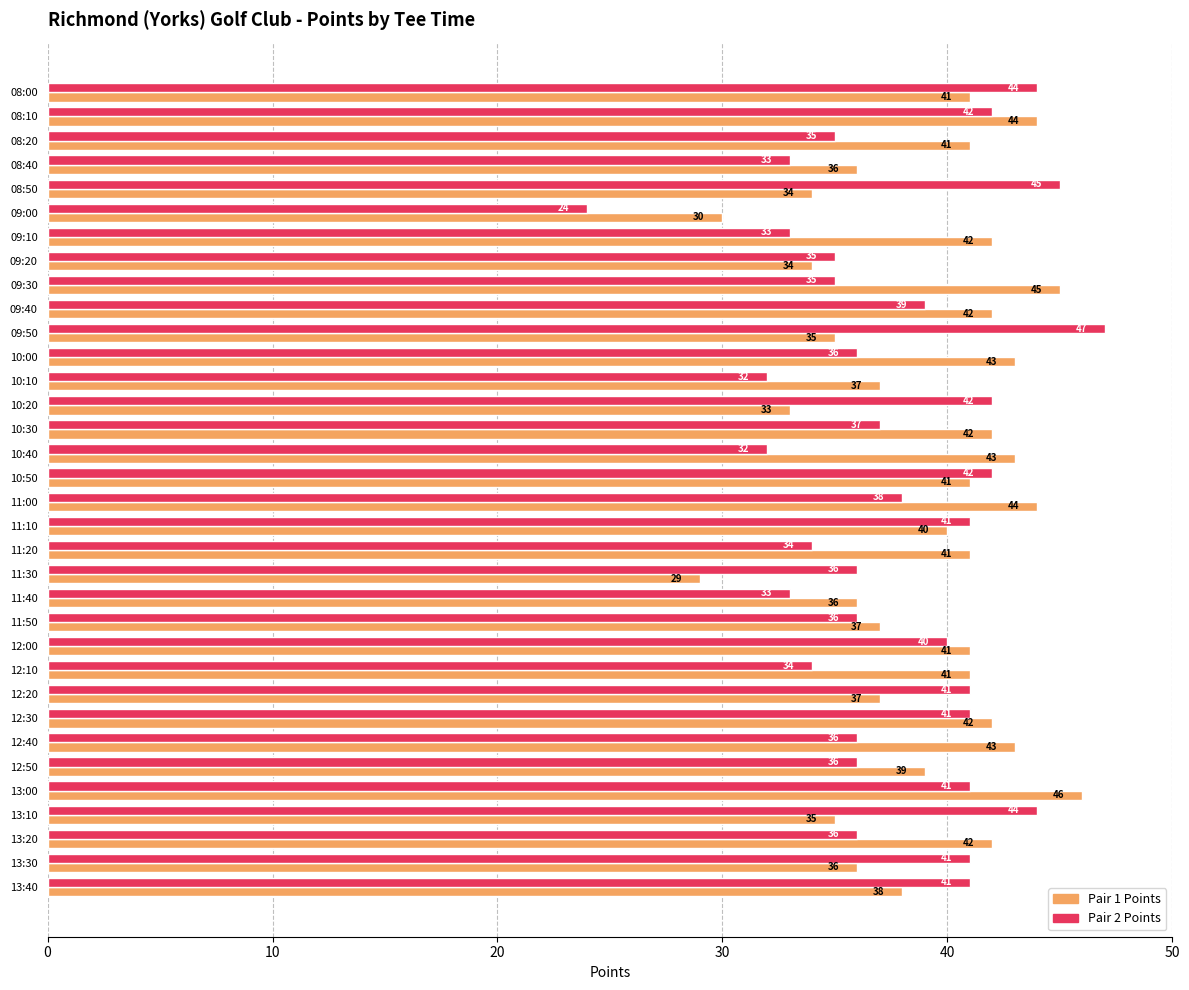

Which category has the lowest value in the Pair 2 Points series?

09:00